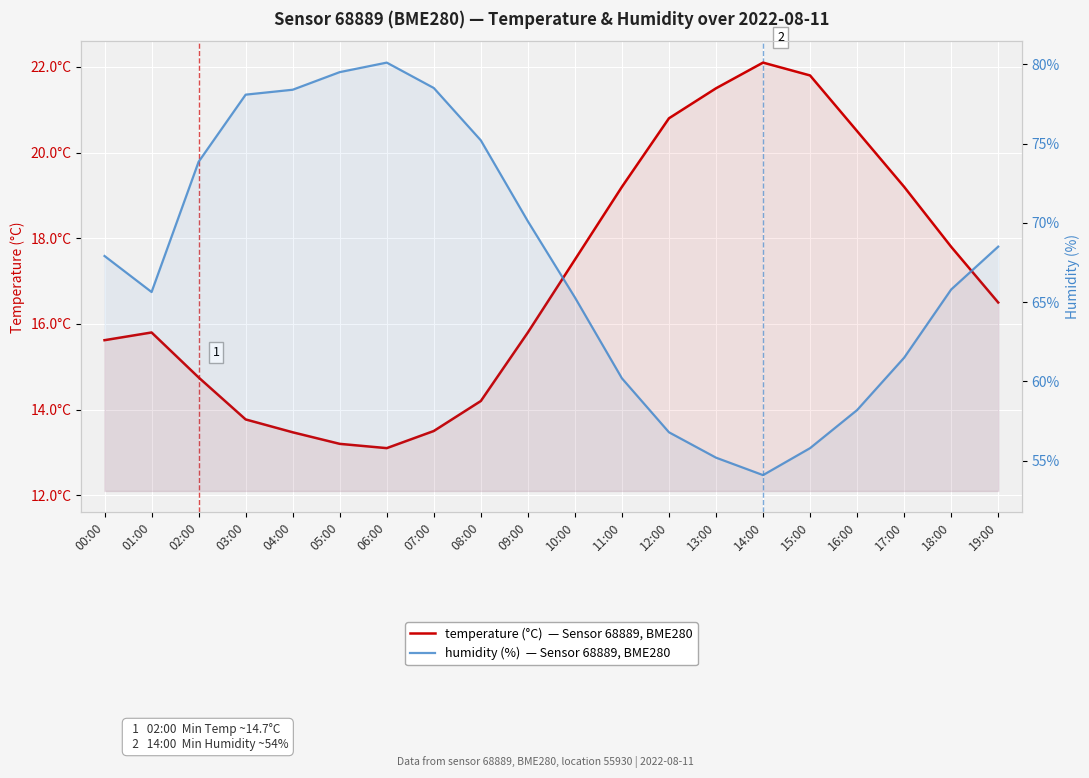

What is the label of the 17th point from the left?

16:00